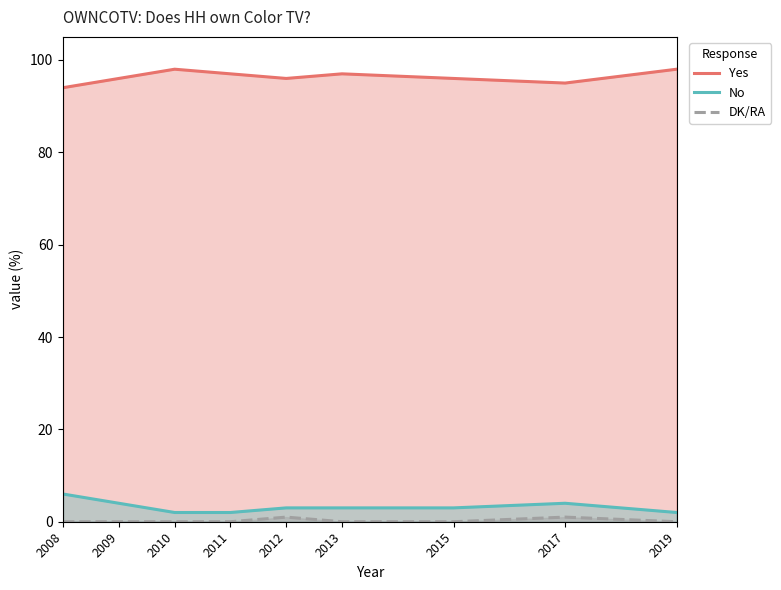

True or false: No and DK/RA intersect in this chart.

False